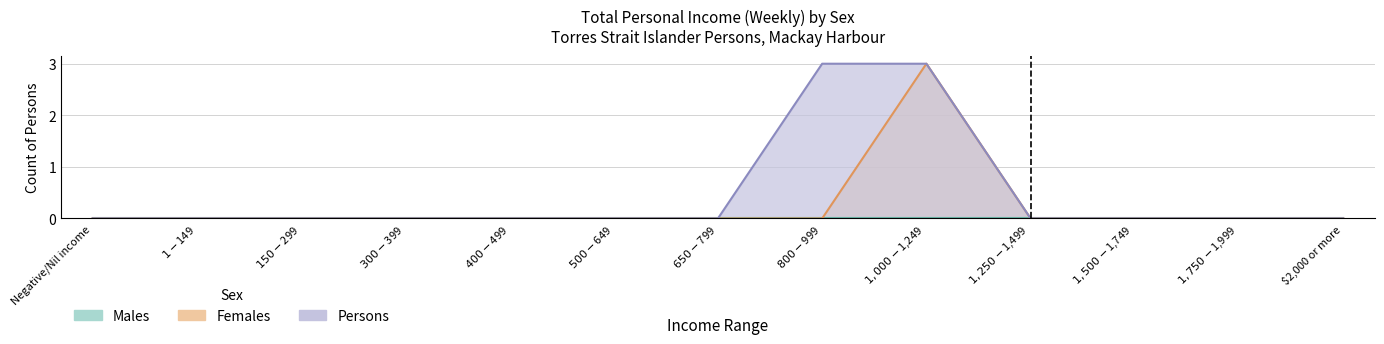

Is the value of Females at $800-$999 greater than the value of Persons at $1,750-$1,999?

No